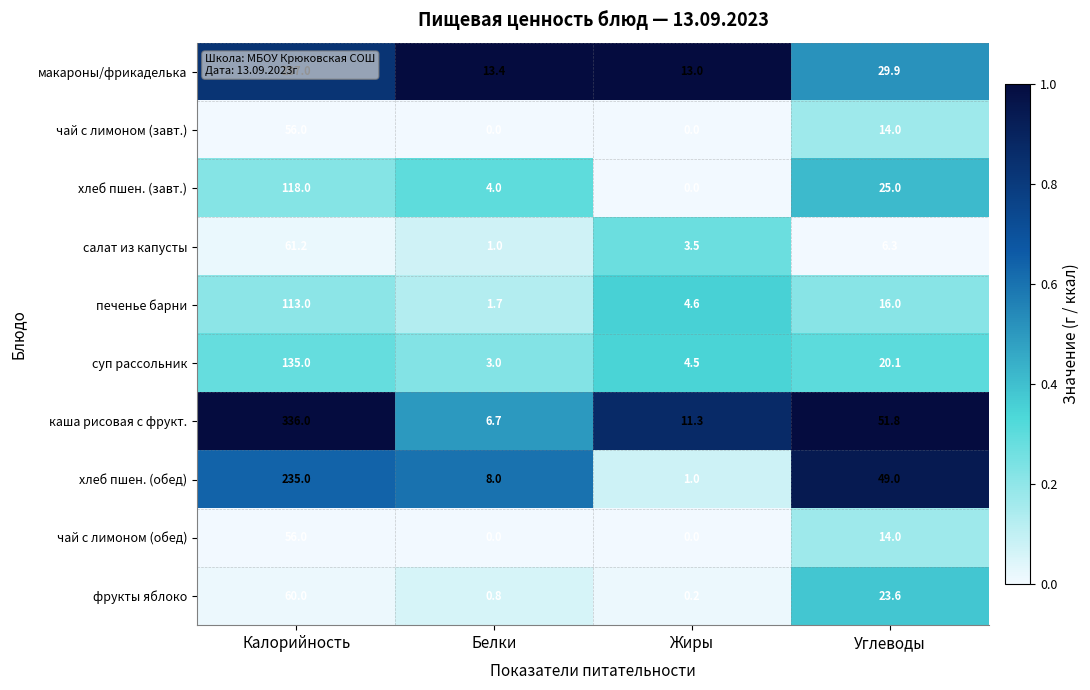

Which series has the largest range (max minus min)?

каша рисовая с фрукт.